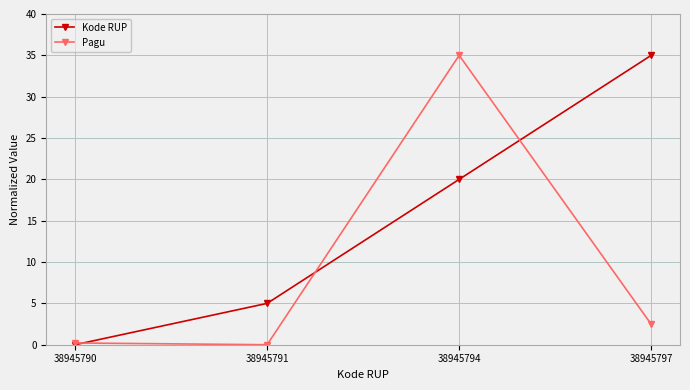

At which label is Kode RUP closest to 17?

38945794